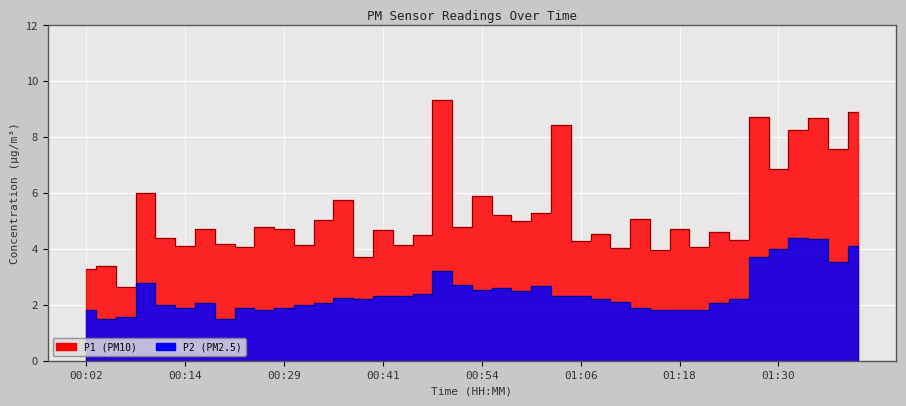

Where is the first local minimum for P1?

00:06